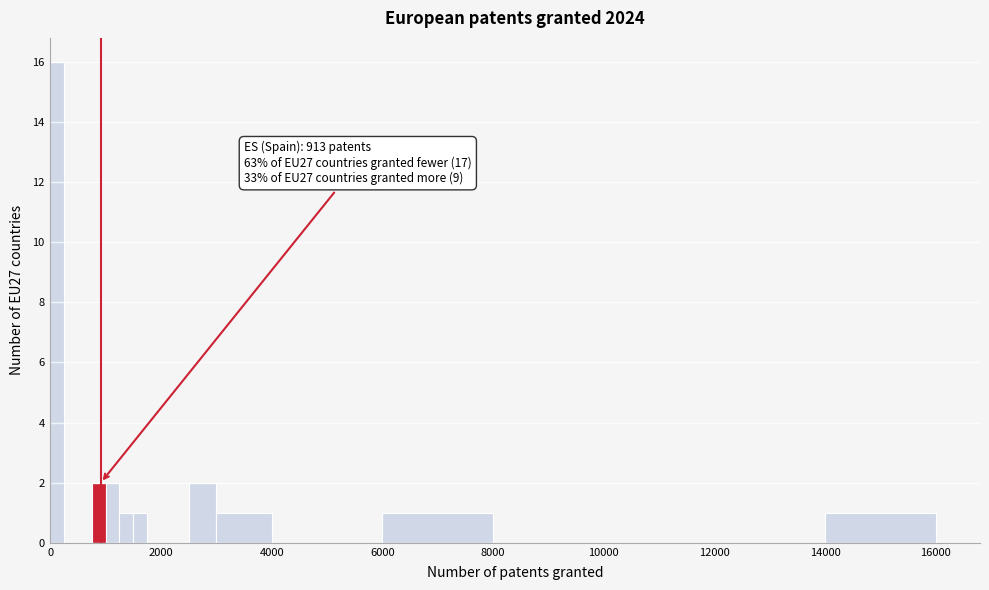

Read against the x-axis, roughly where is the centre of the tallest bar?

200